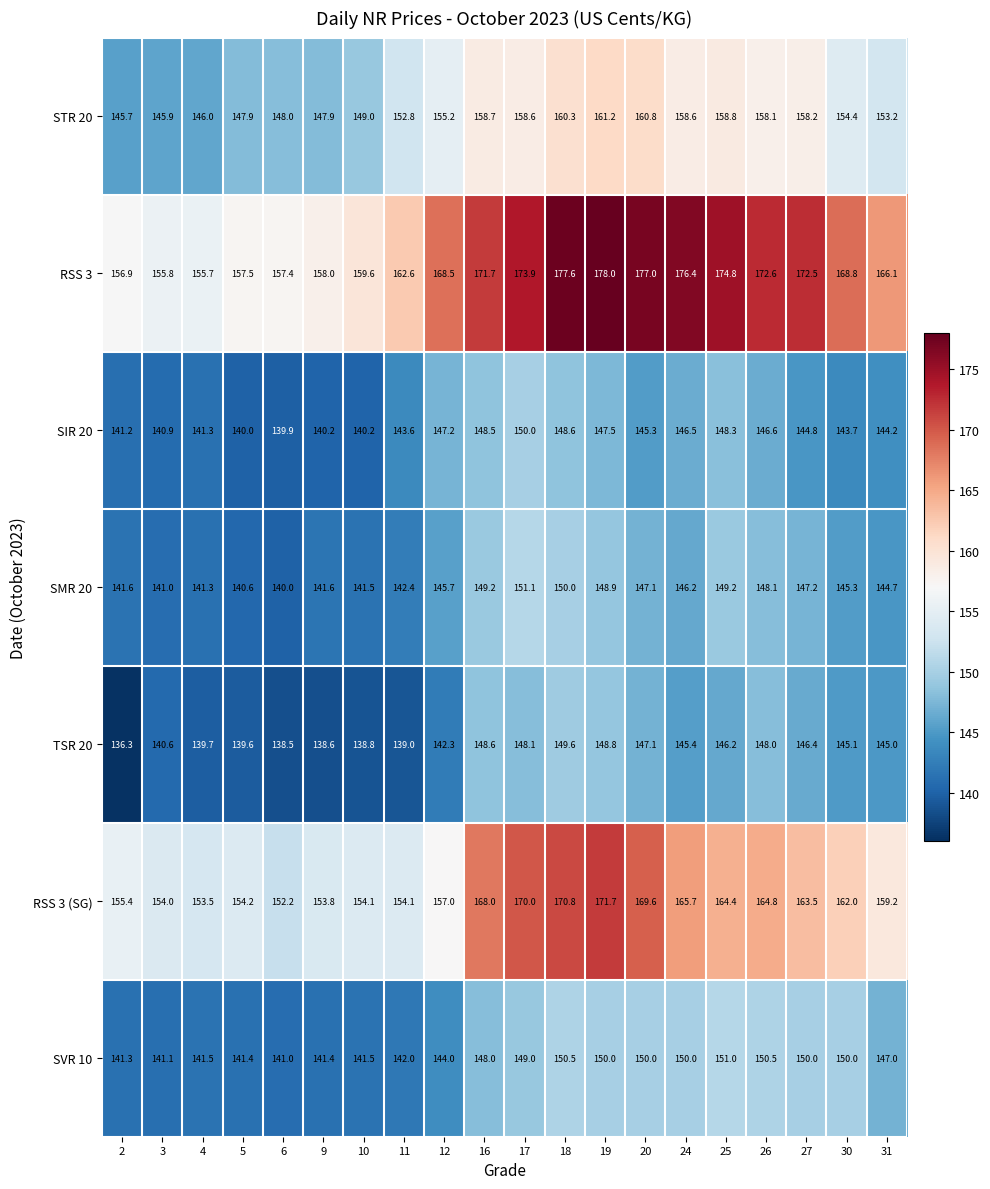

The value of RSS 3 at 18 is 177.6. True or false?

True